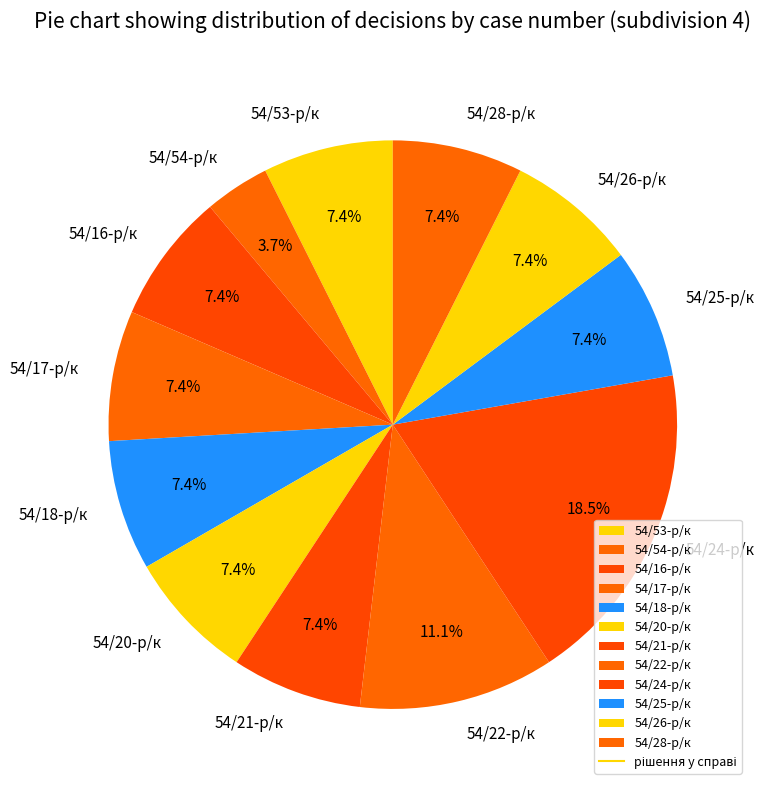

Approximately how many times larger is the value at 54/53-р/к compared to 54/22-р/к?

0.7